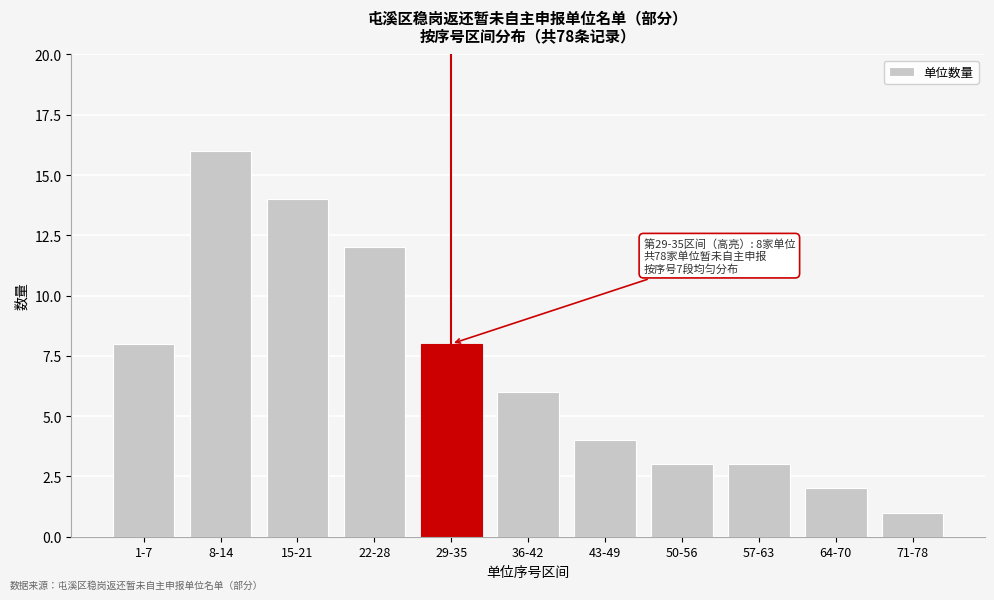

Reading left to right, what are all the values shown in this chart?

8	16	14	12	8	6	4	3	3	2	1